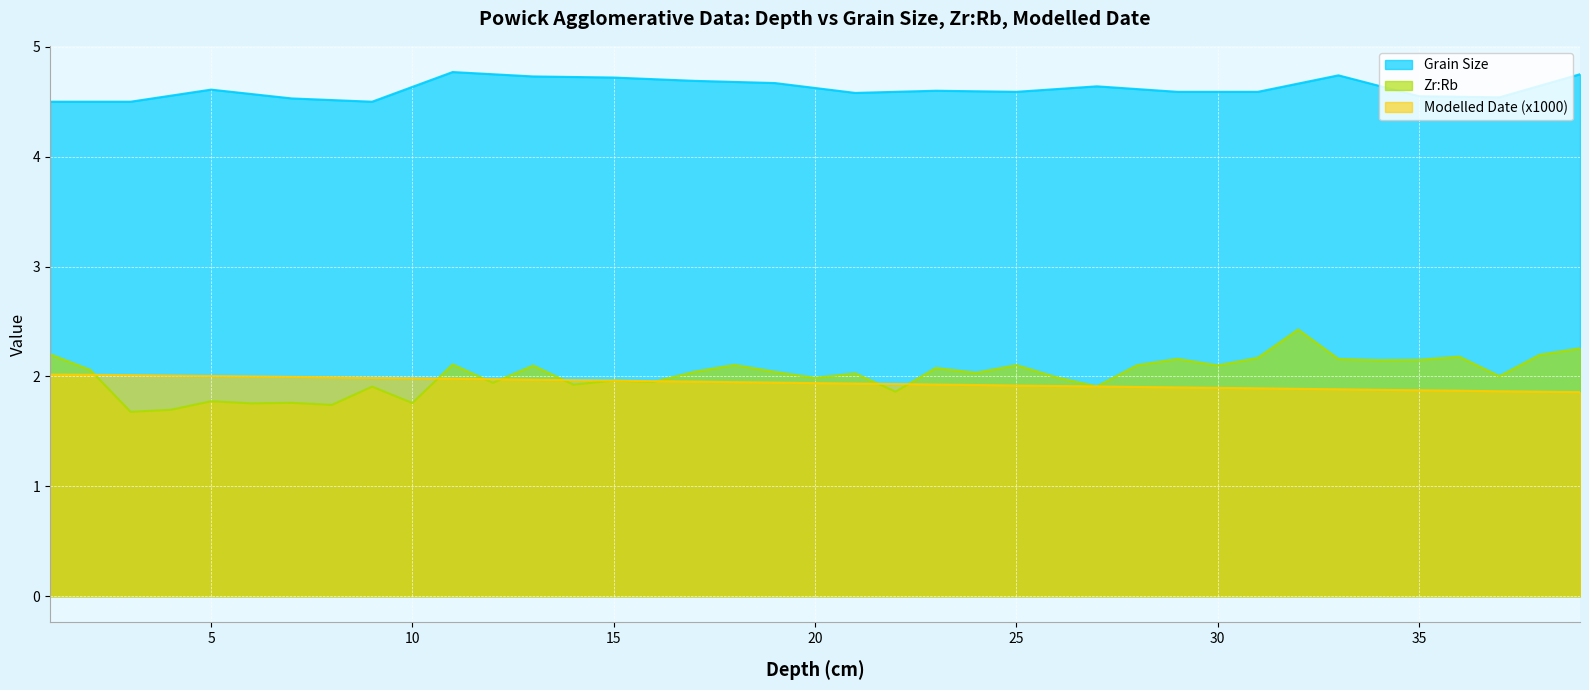

At which category is the sum across all series the highest?

32